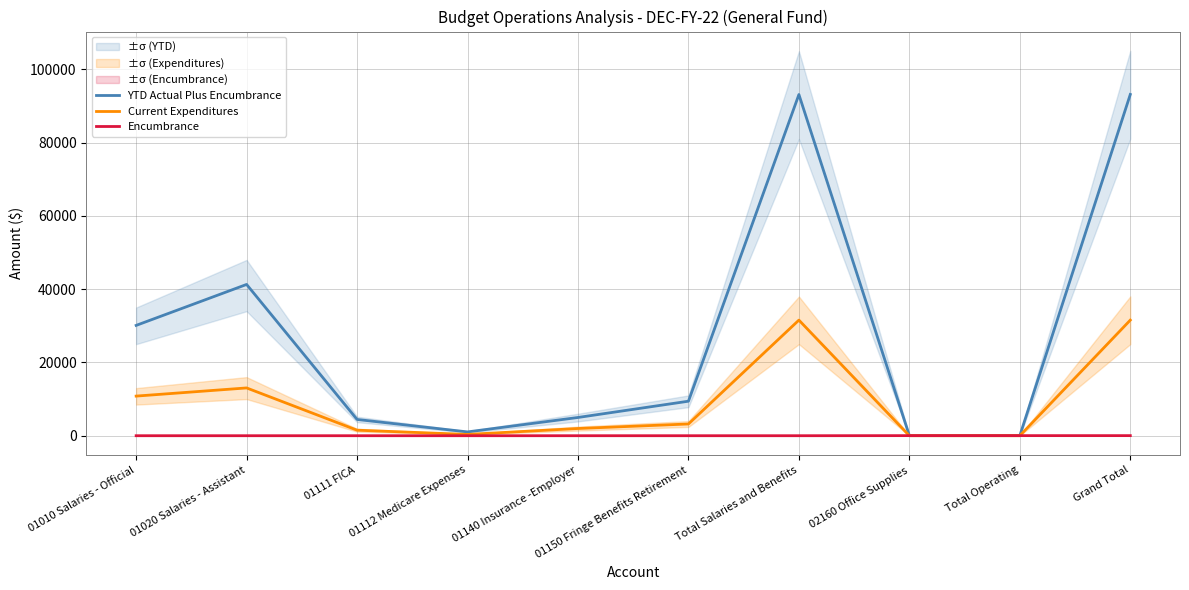

After their last crossing, which series has the higher values: Current Expenditures or Encumbrance?

Current Expenditures